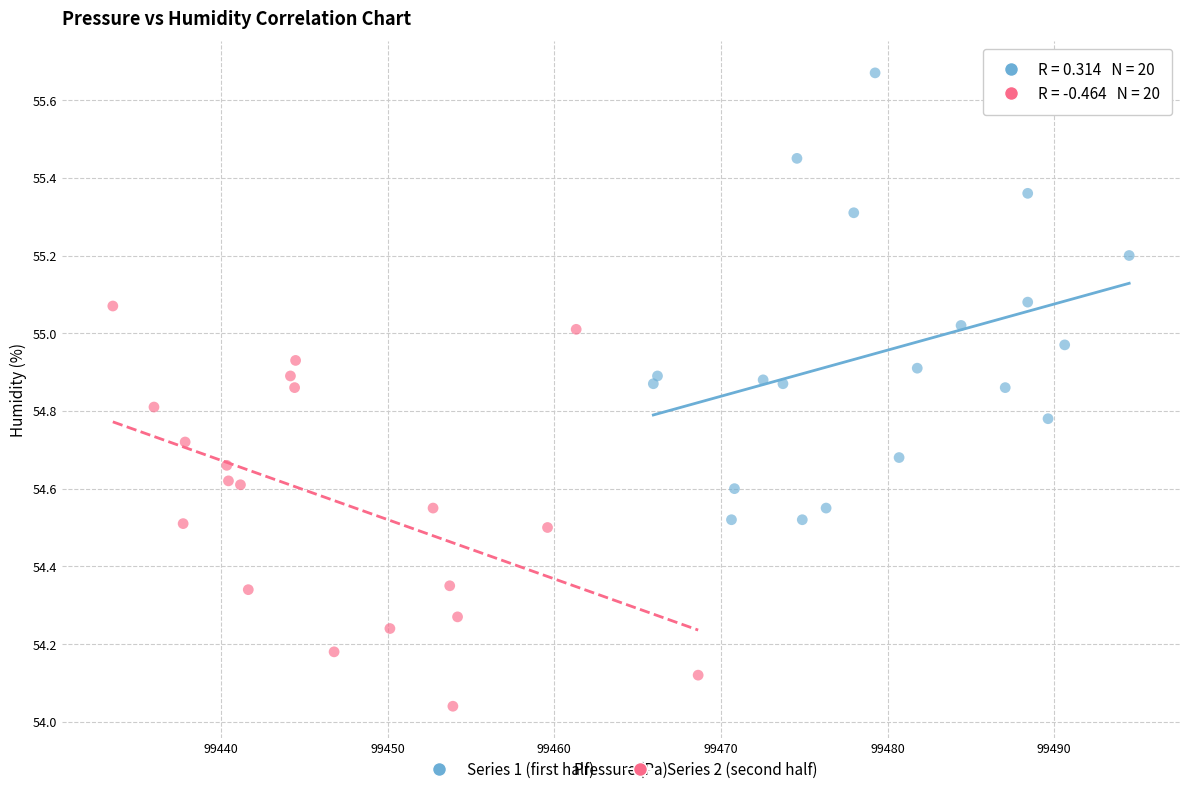

Which series has the largest Y range (max minus min)?

Series 1 (first half)